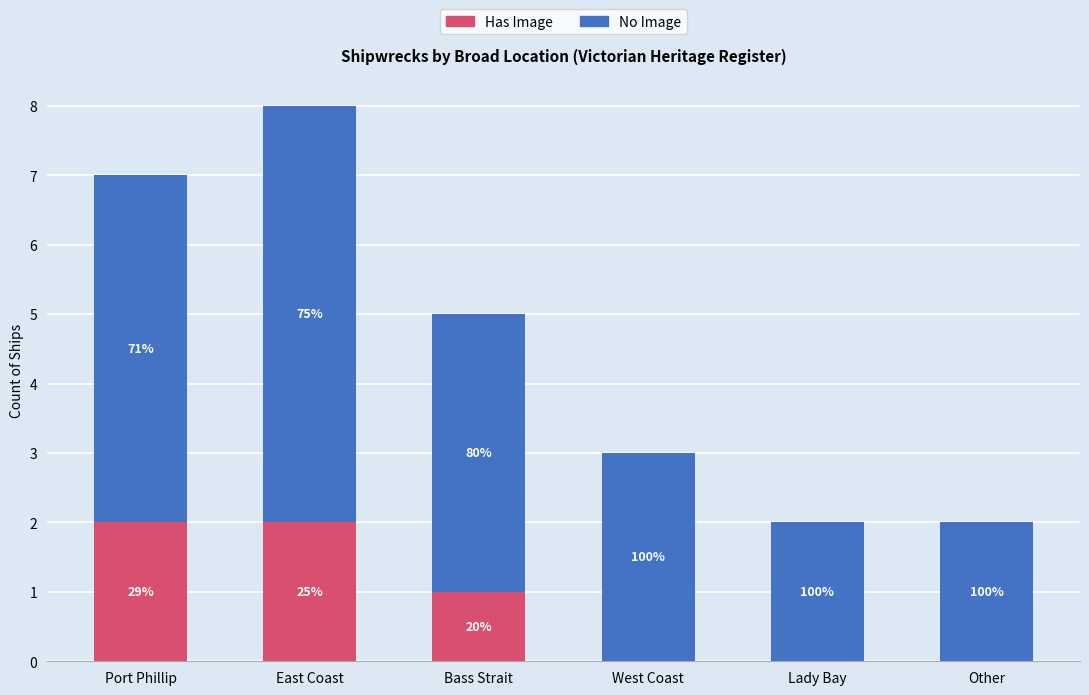

Rank the categories by Has Image value from highest to lowest.

Port Phillip, East Coast, Bass Strait, West Coast, Lady Bay, Other